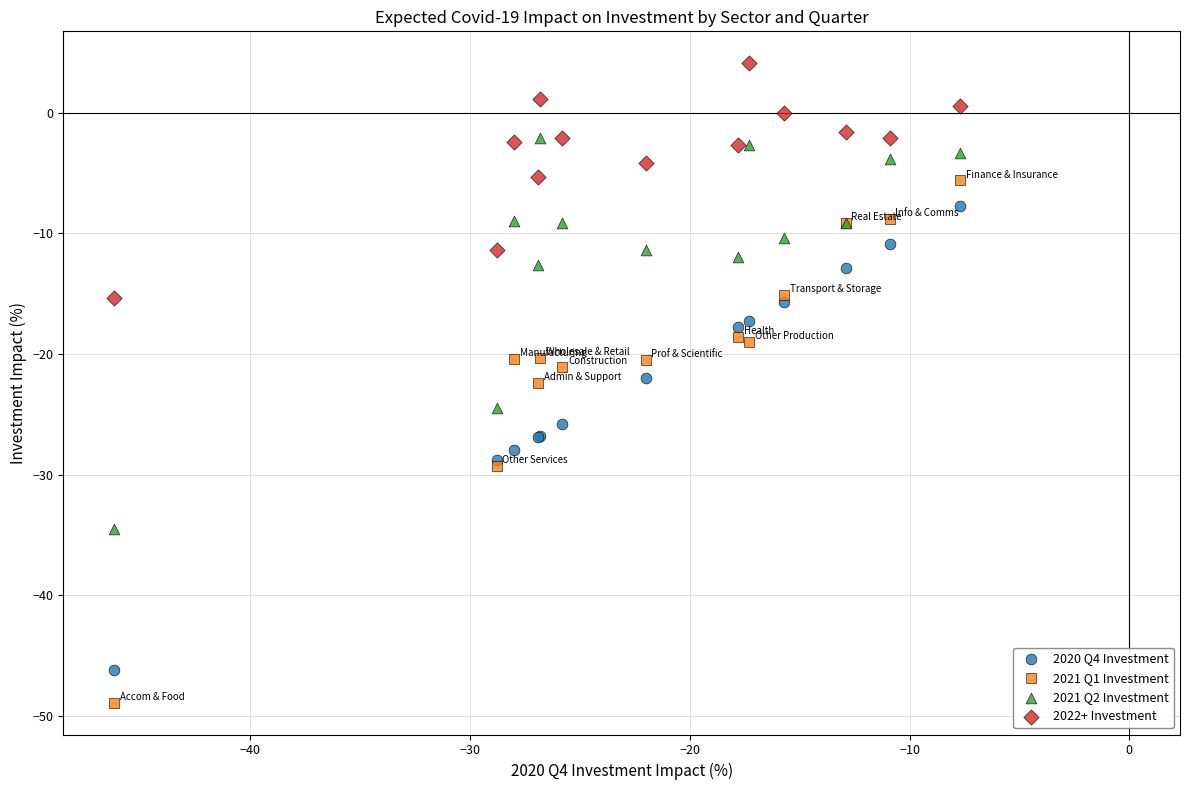

What are all the series names shown in the legend?

2020 Q4 Investment, 2021 Q1 Investment, 2021 Q2 Investment, 2022+ Investment